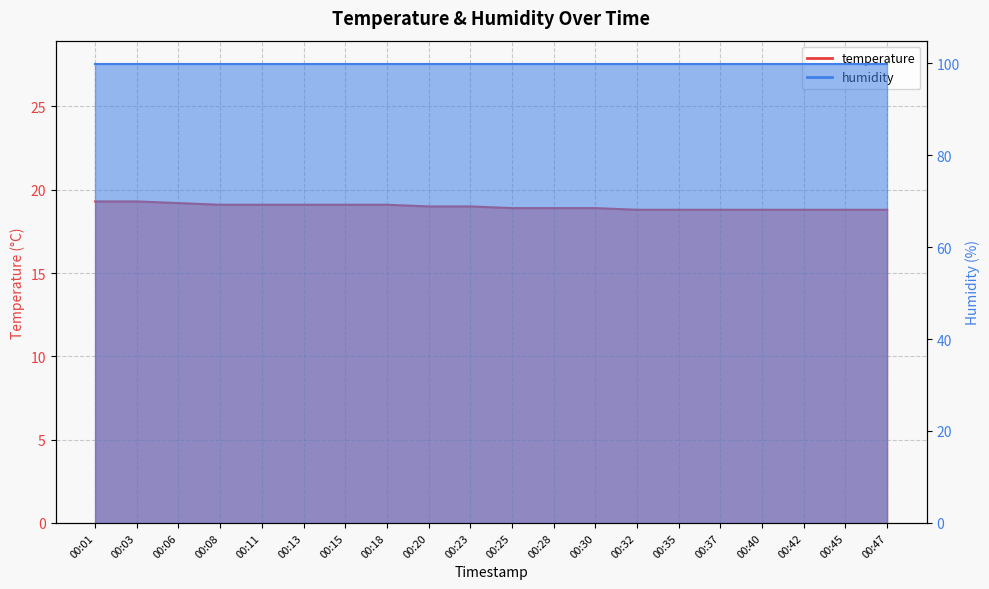

Count the number of categories in the chart.

20